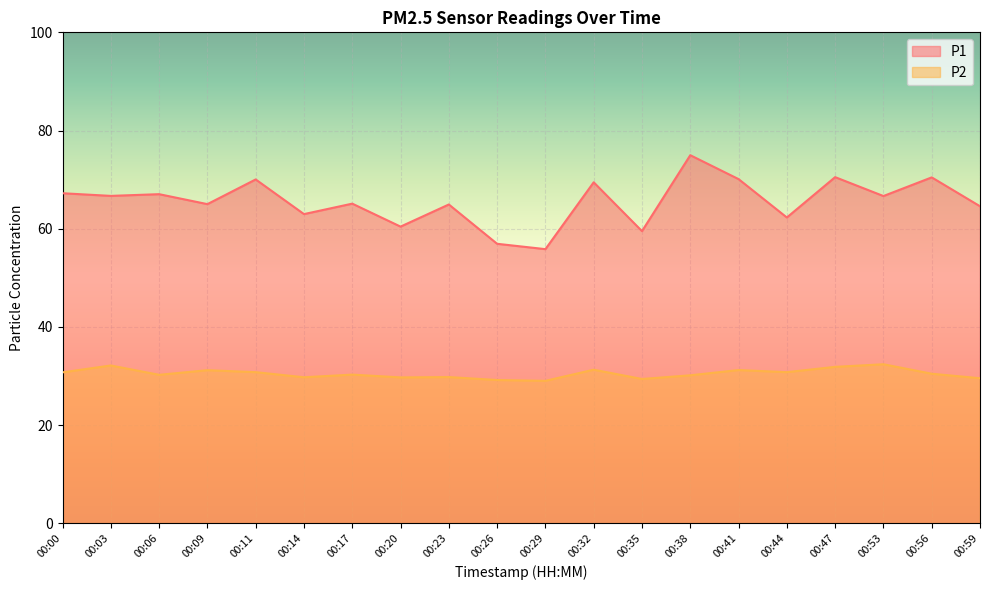

What is the value of the P1 point at the 5th from the left?

70.0